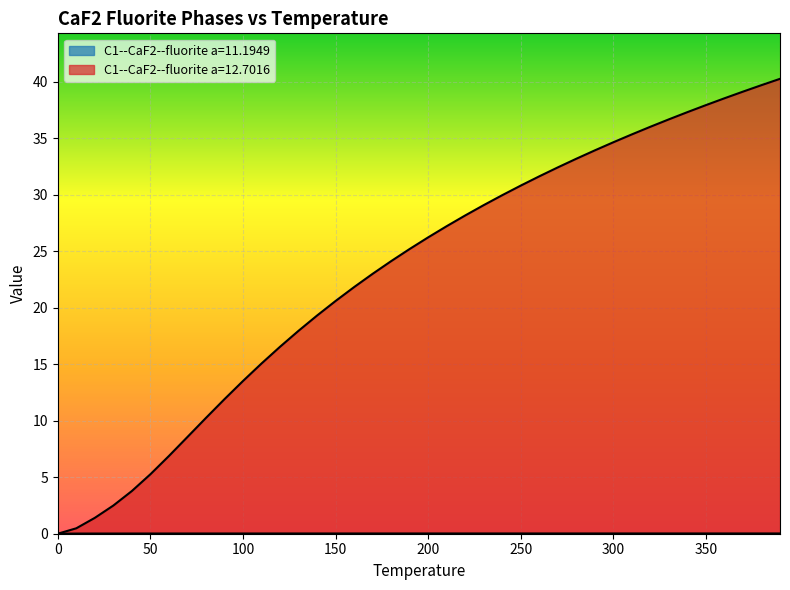

What is the total value across all series at 50.0?

5.3